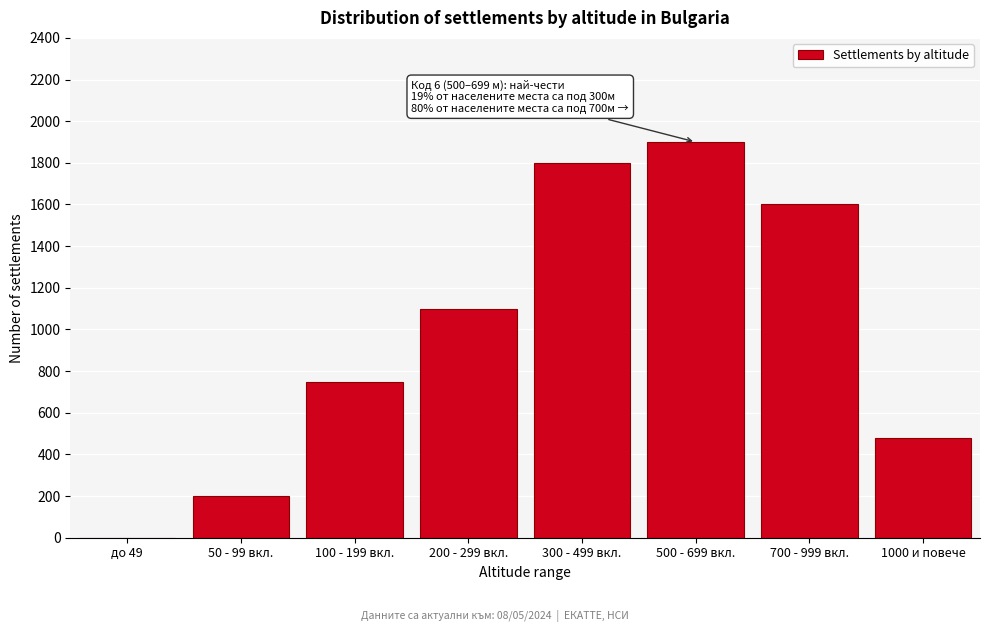

Reading left to right, transcribe all the data shown in this chart.

до 49=0	50 - 99 вкл.=200	100 - 199 вкл.=750	200 - 299 вкл.=1100	300 - 499 вкл.=1800	500 - 699 вкл.=1900	700 - 999 вкл.=1600	1000 и повече=480